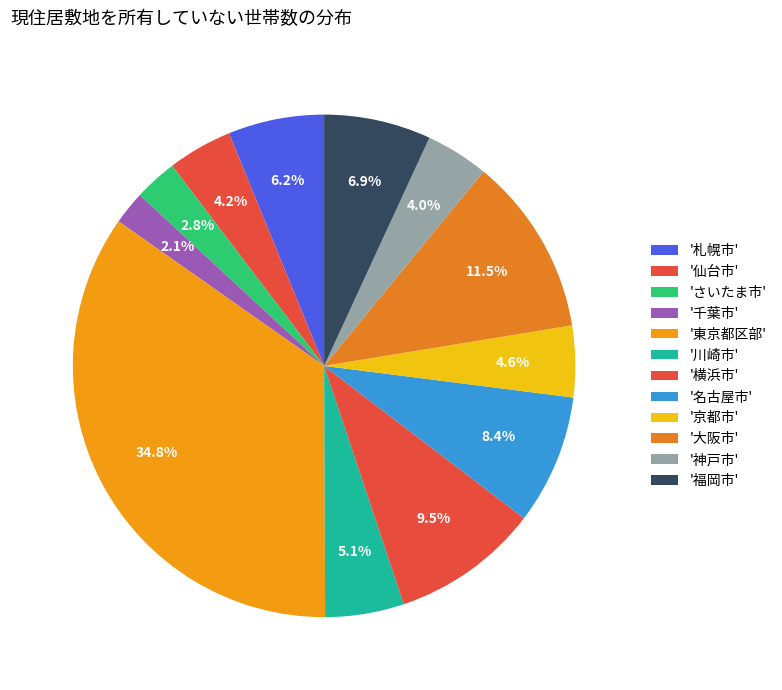

Count the number of slices in the pie.

12